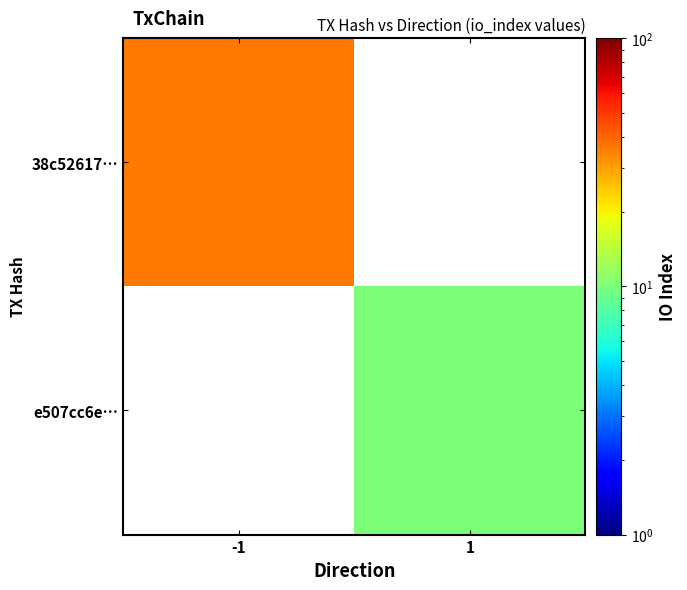

The e507cc6e… series shows 13.4 at 1. True or false?

False